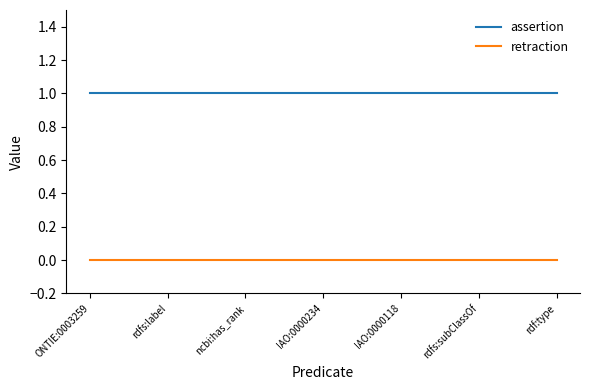

At ncbi:has_rank, list the series in order from largest to smallest.

assertion, retraction